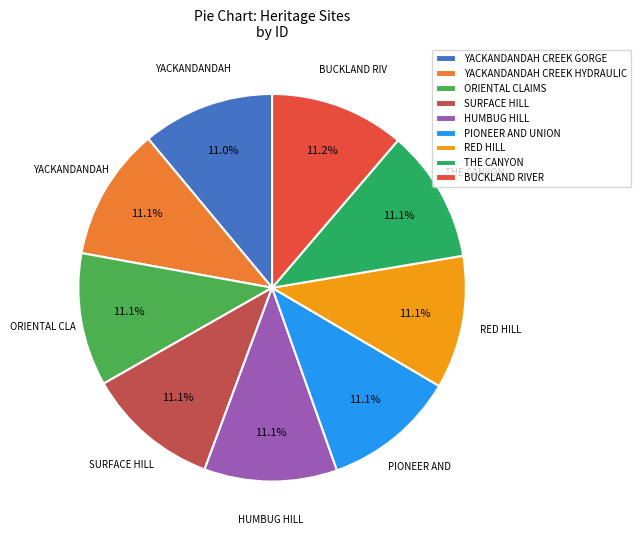

Does SURFACE HILL account for over 50% of the chart?

No